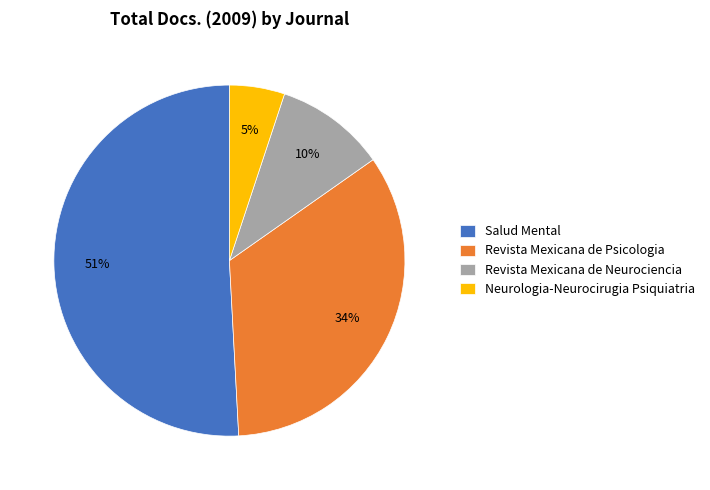

Count the number of slices in the pie.

4